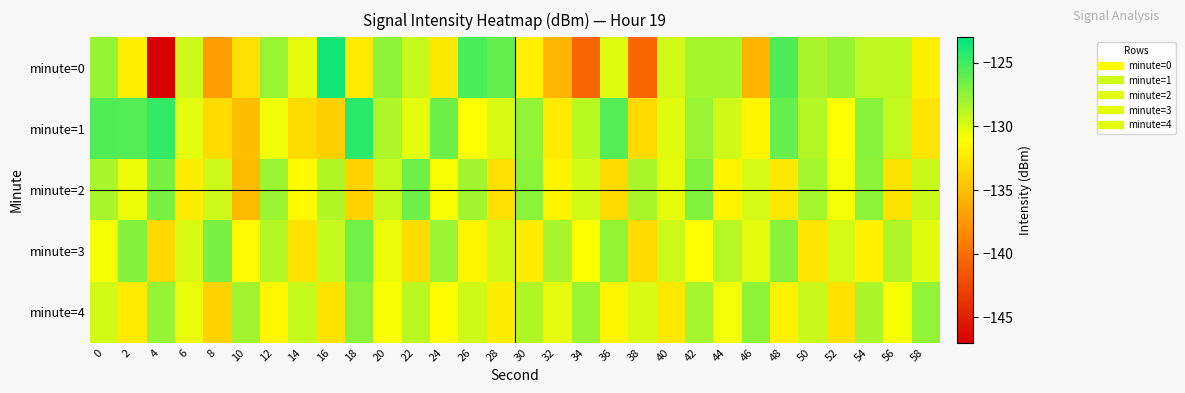

What is the spread (max minus min) of values at 50?

4.4